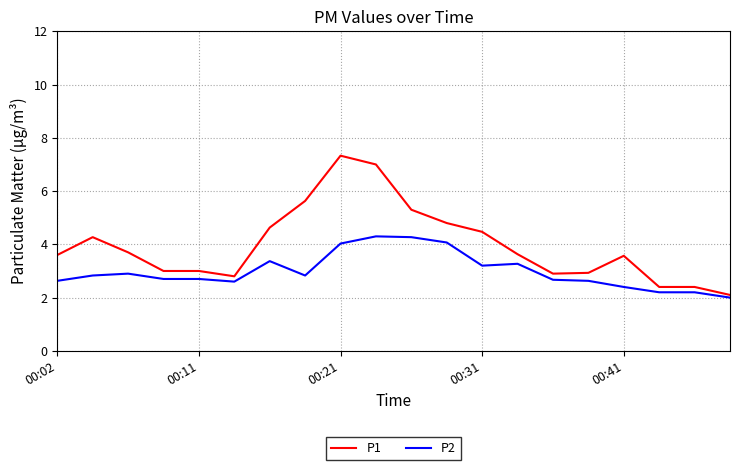

Which series has the widest spread of values?

P1